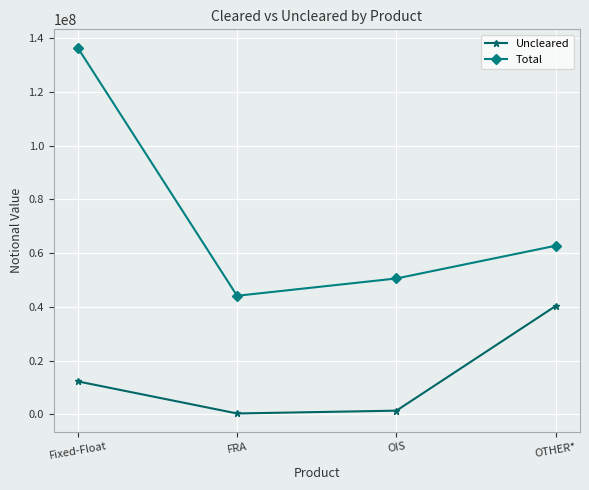

What is the highest value of the Total series?

136485029